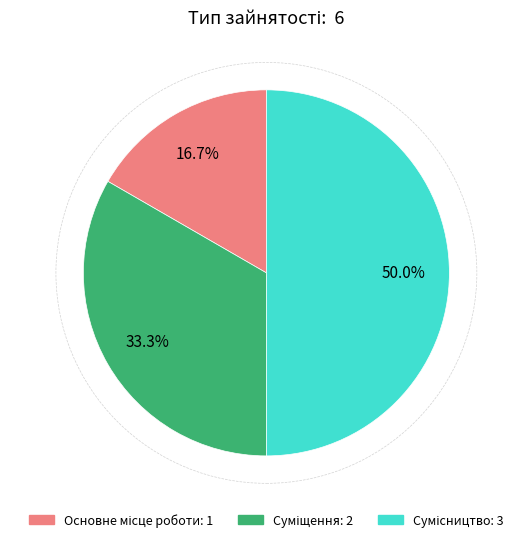

How much of the chart is everything except Сумісництво?

50.0%